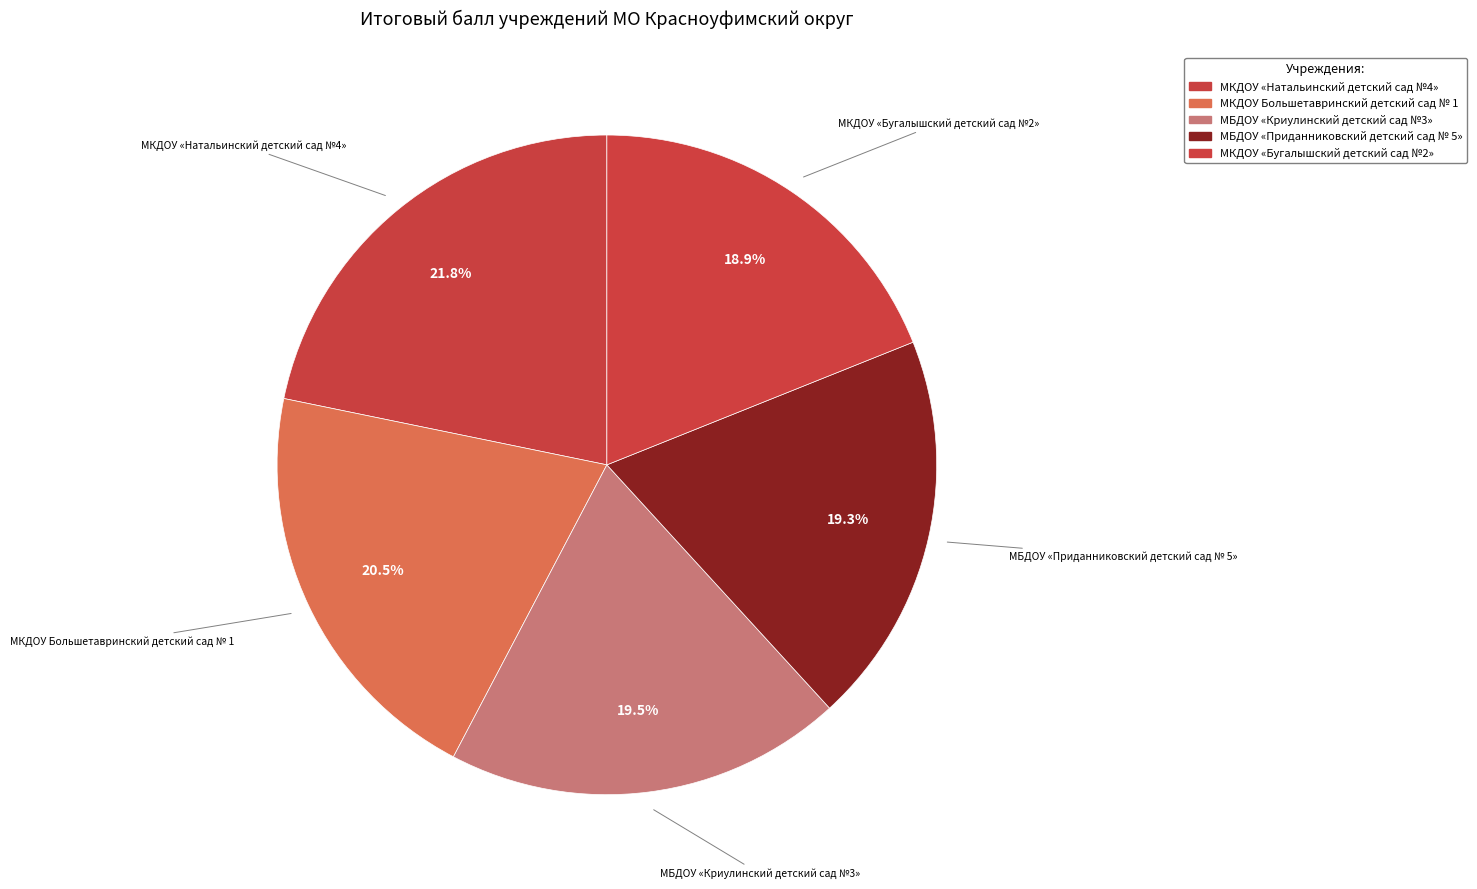

What is the smallest slice in the pie chart?

МКДОУ «Бугалышский детский сад №2»